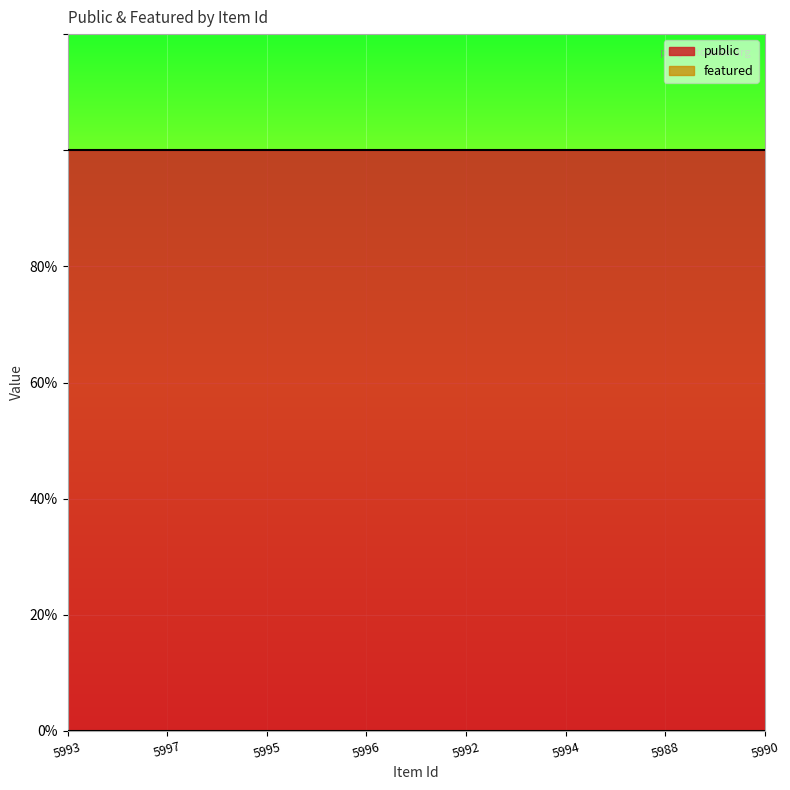

True or false: featured and public intersect in this chart.

False